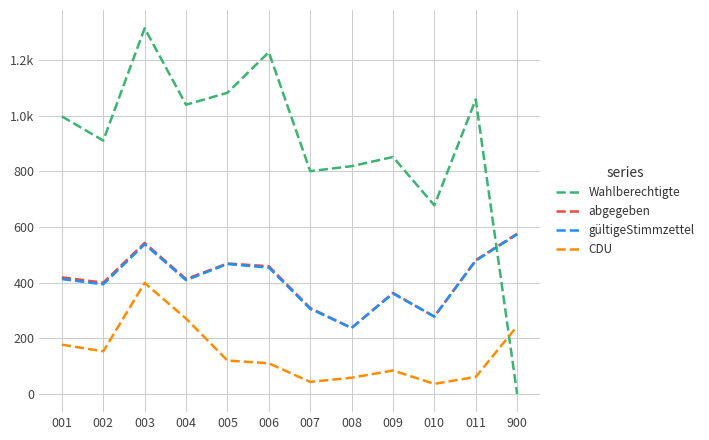

List the series in order of their peak value, highest first.

Wahlberechtigte, abgegeben, gültigeStimmzettel, CDU